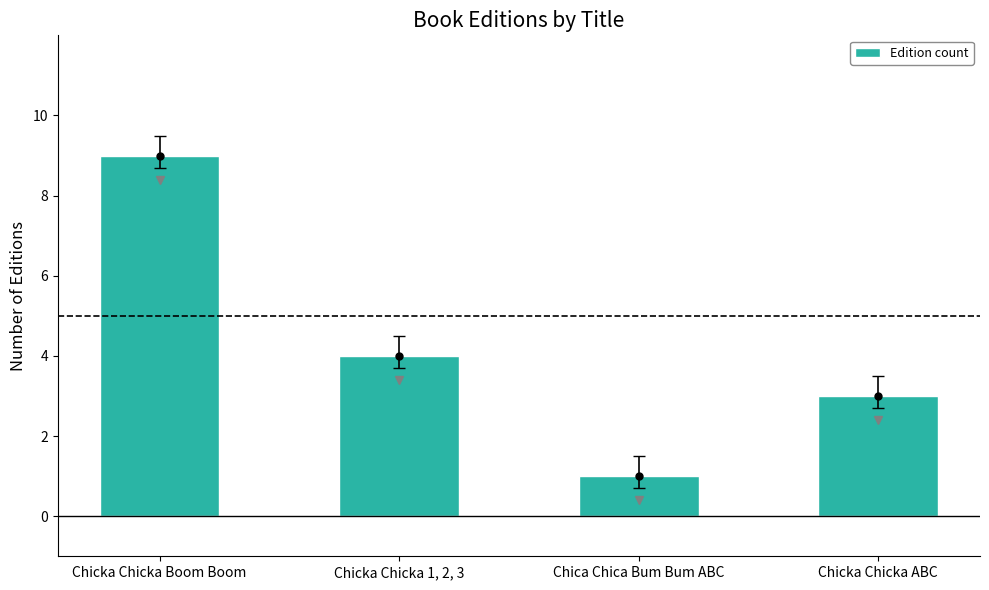

What is the label of the 4th bar from the left?

Chicka Chicka ABC